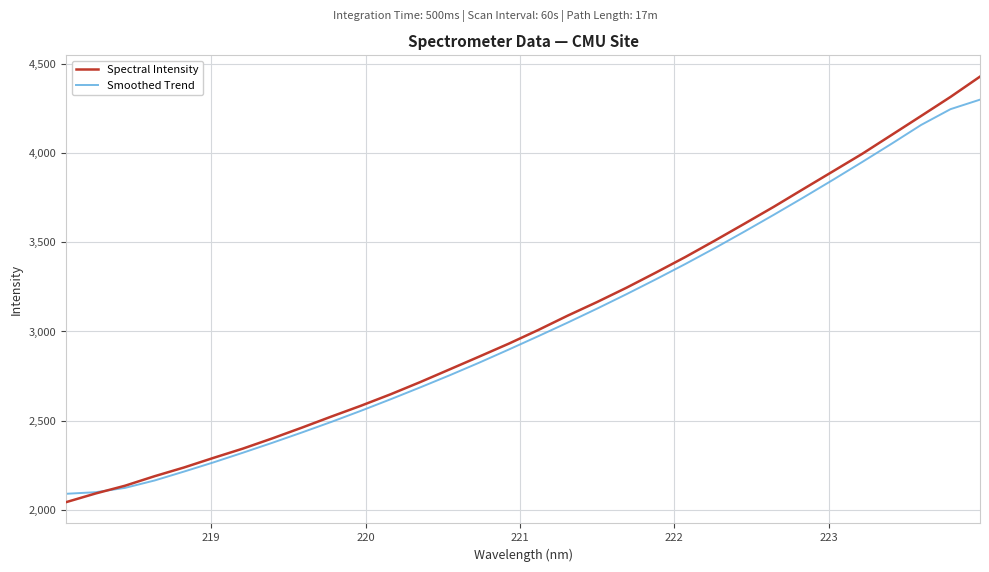

List the series in order of their peak value, highest first.

Spectral Intensity, Smoothed Trend